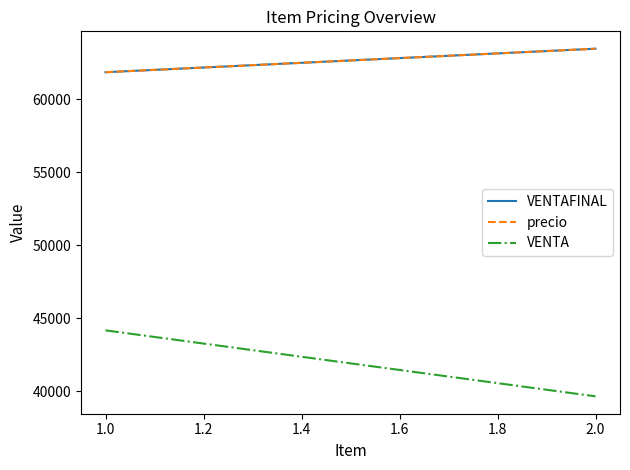

The value of VENTA at 1.0 is 21577.4. True or false?

False